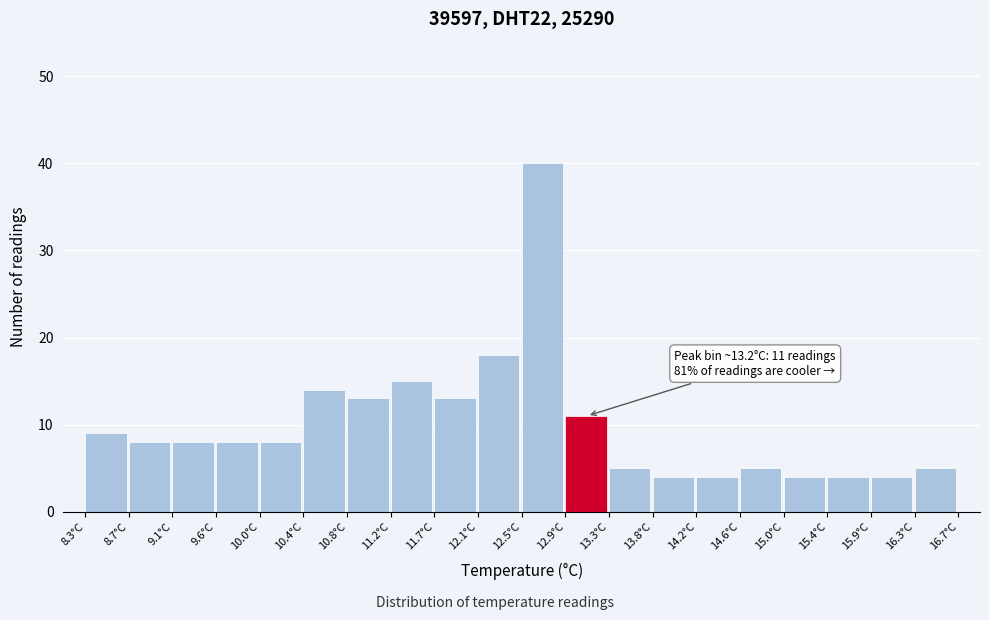

Which range on the x-axis has the tallest bar?

12.50 to 12.92